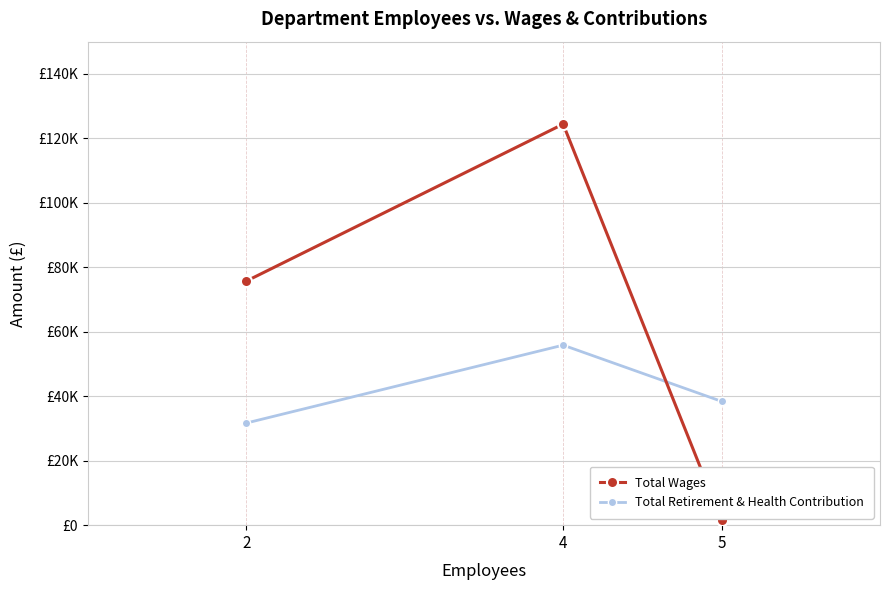

What is the spread (max minus min) of values at 5?

36910